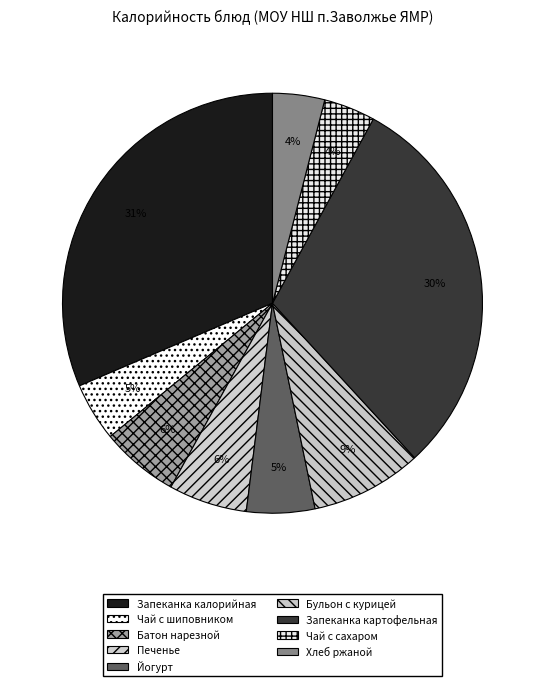

How many slices are in this pie chart?

9